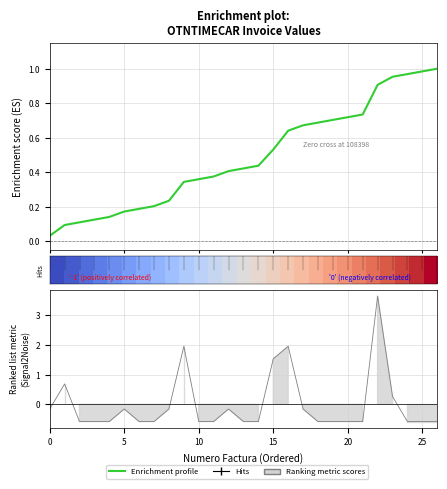

What is the label of the 26th point from the left?

25